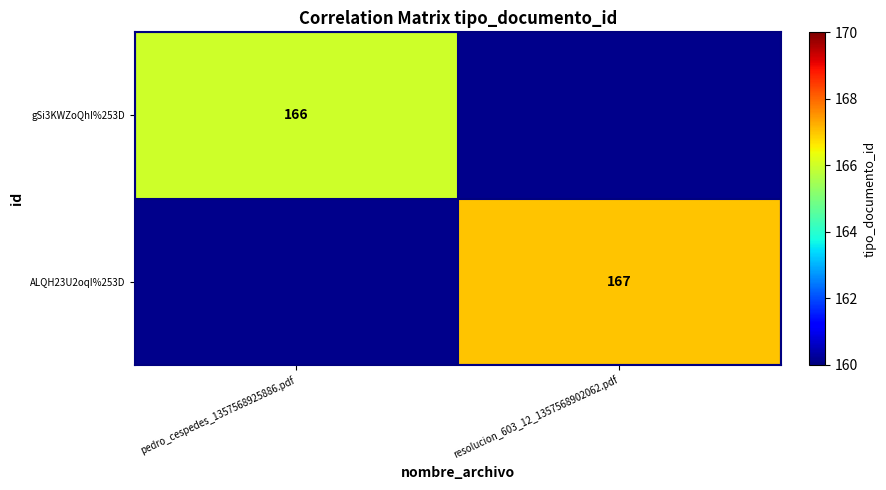

True or false: ALQH23U2oqI%253D has a value of 167 at resolucion_603_12_1357568902062.pdf.

True